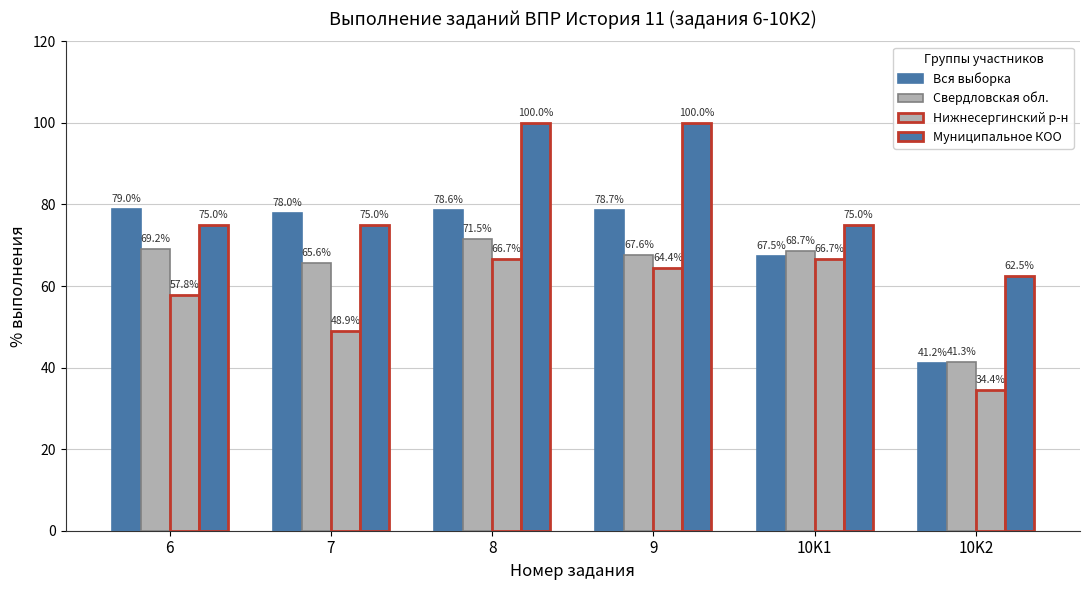

Does the chart contain any negative values?

No